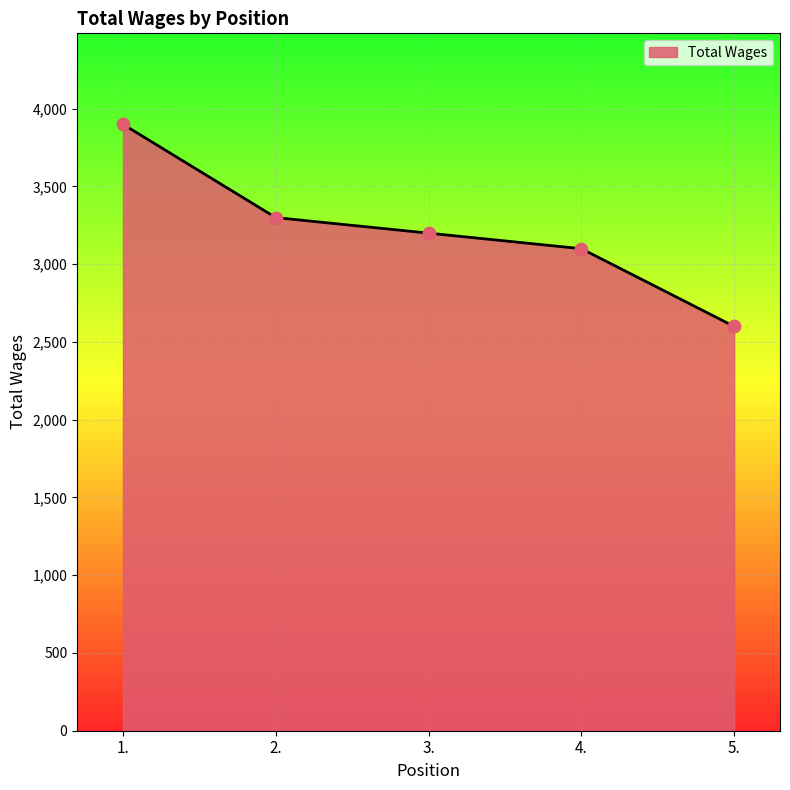

What is the change in value from 4. to 5.?

-500